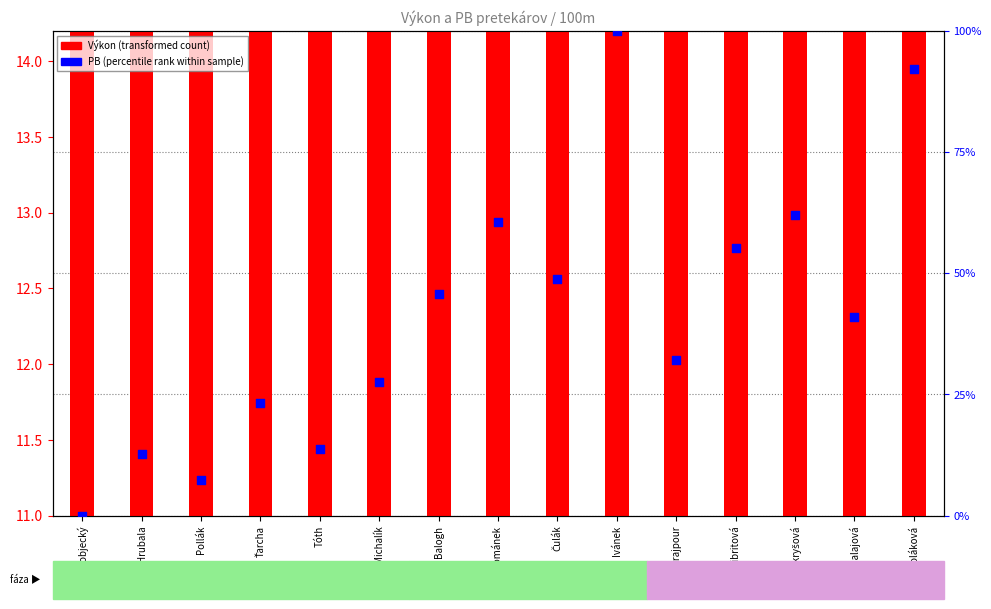

Which series reaches the minimum Y coordinate?

PB (percentile rank within sample)